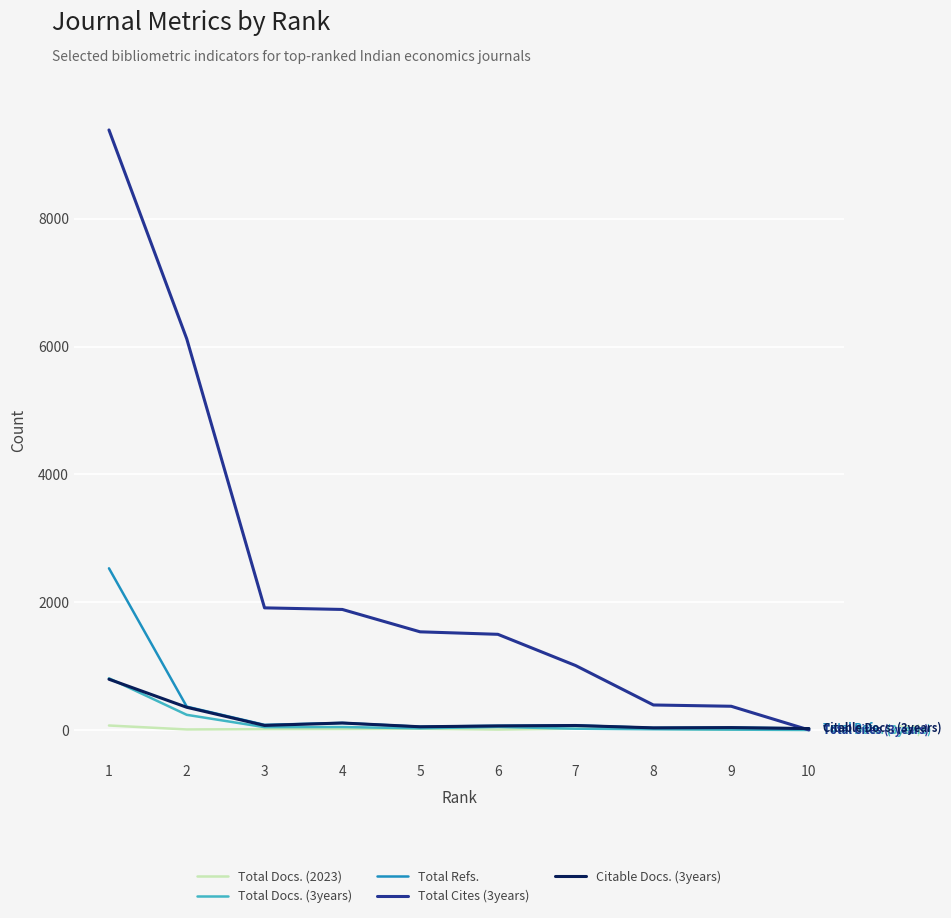

Which series has the widest spread of values?

Total Cites (3years)